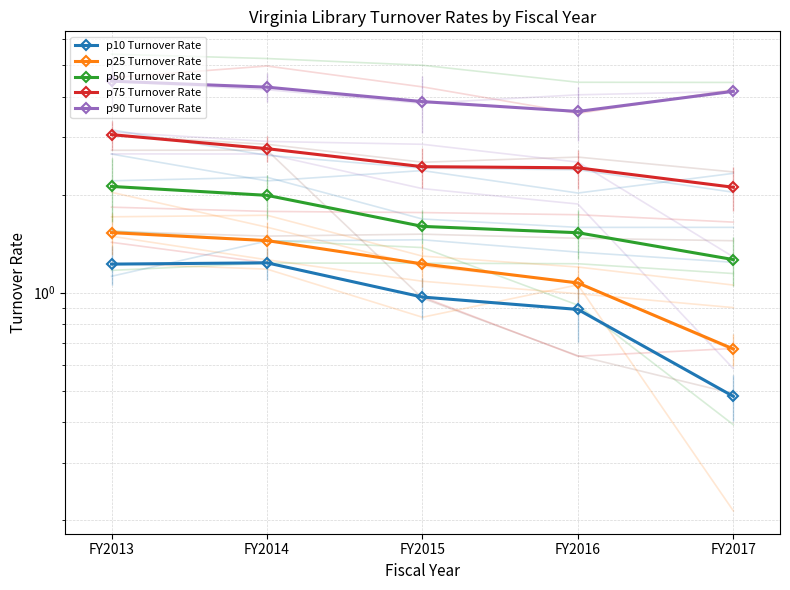

Which series has the widest spread of values?

p75 Turnover Rate